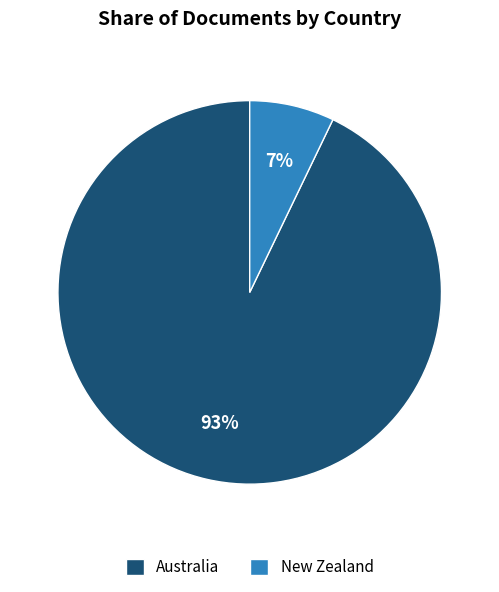

Is there a majority slice in this chart?

Yes